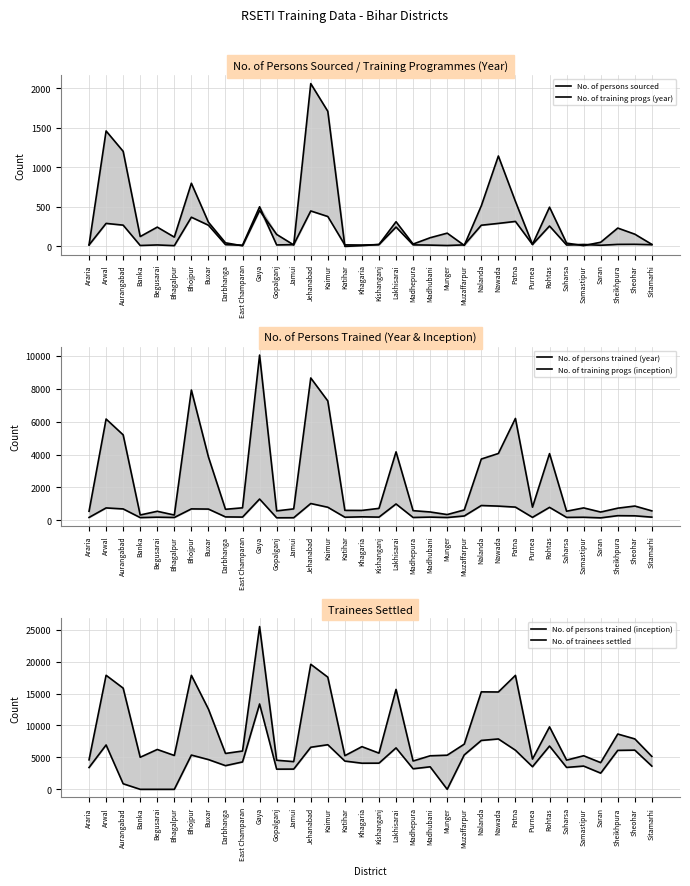

True or false: No. of training progs (year) and No. of persons trained (year) intersect in this chart.

False